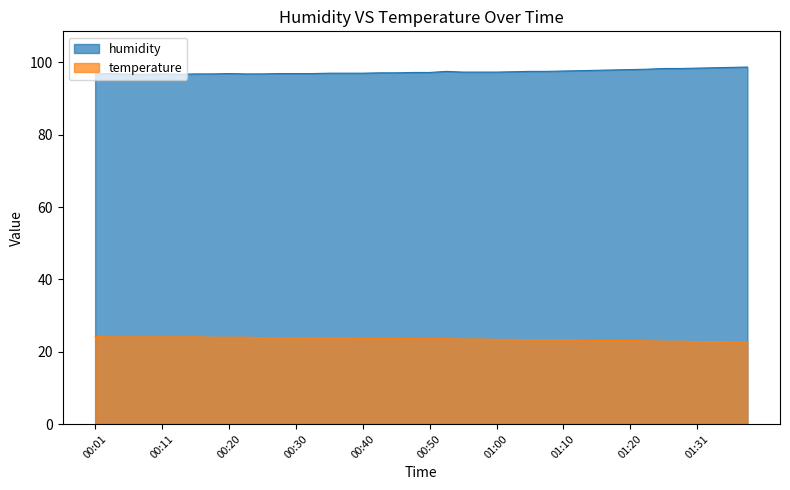

What position from the right is 00:55?

18